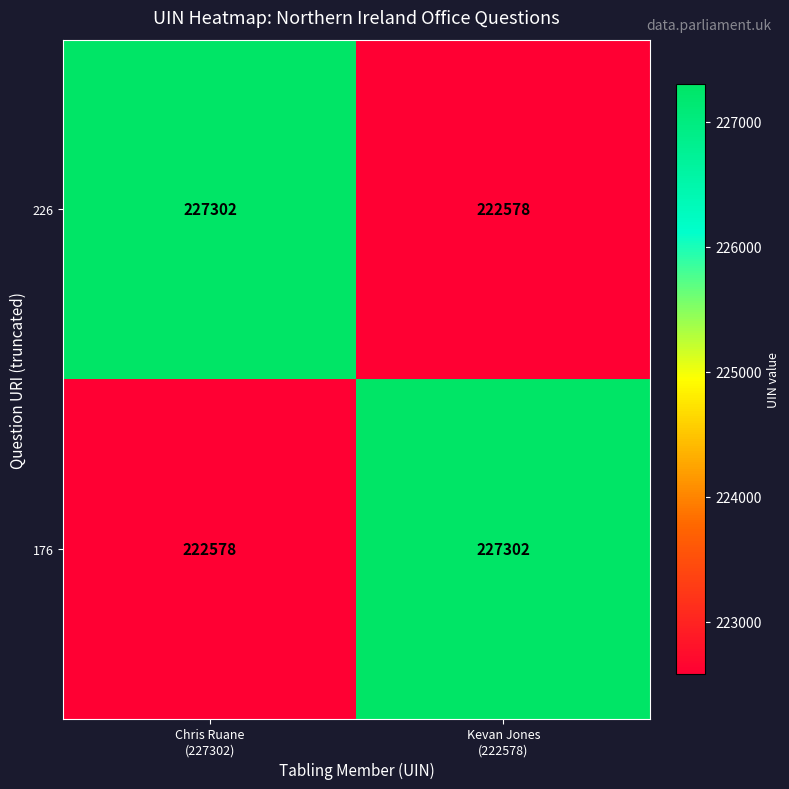

What is the sum of all 176 values?

449880